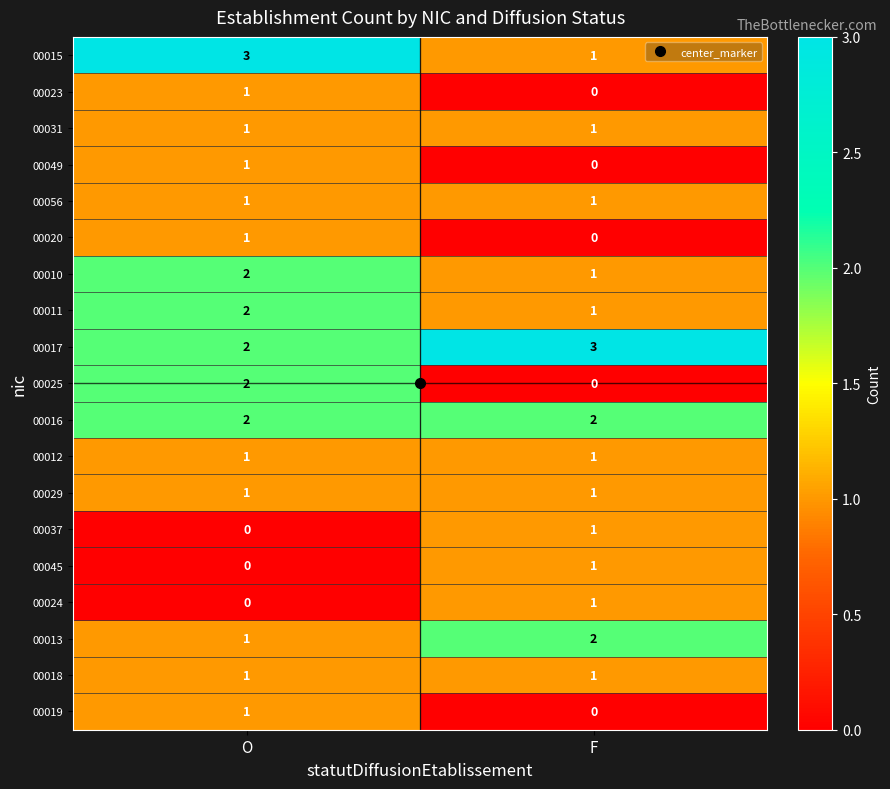

How many categories are shown in the chart?

2